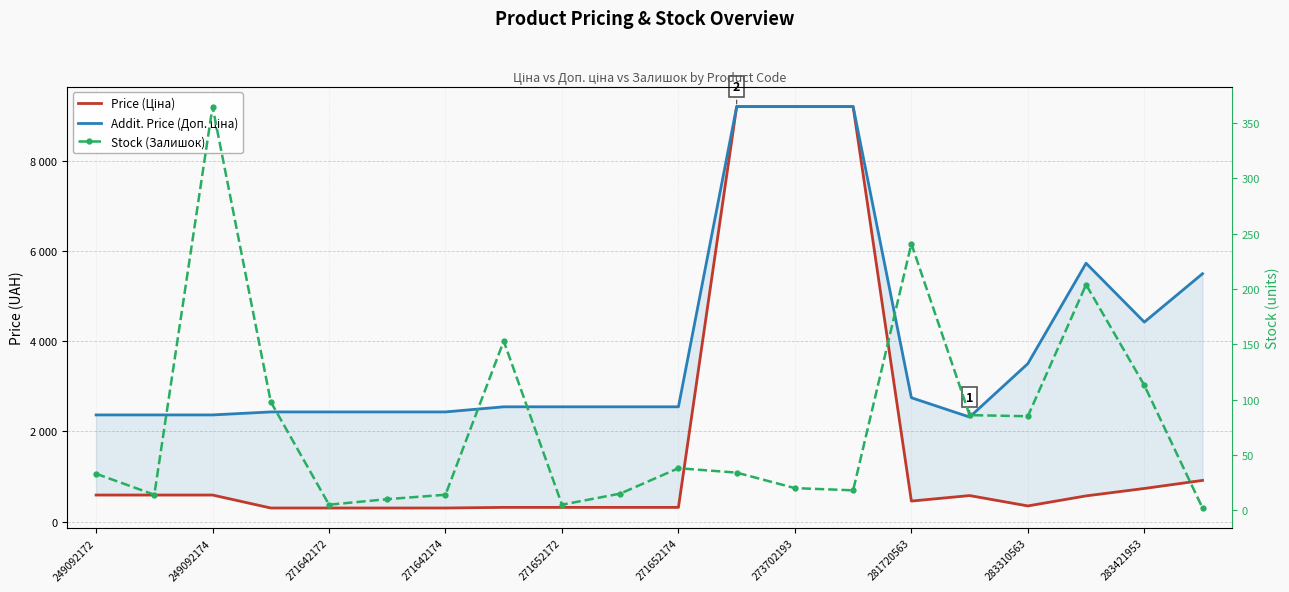

How many interior local valleys does the Price (Ціна) series have?

2